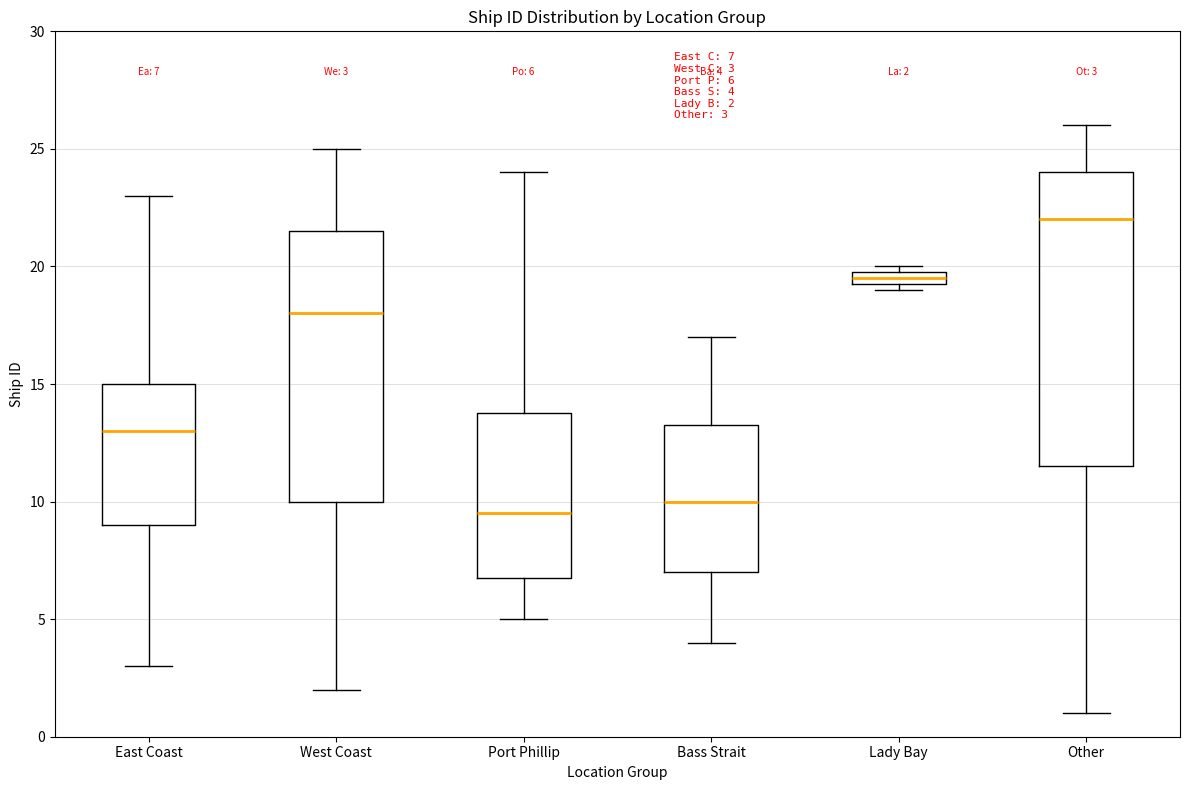

Which box is the tallest, from its lower edge to its upper edge?

Other